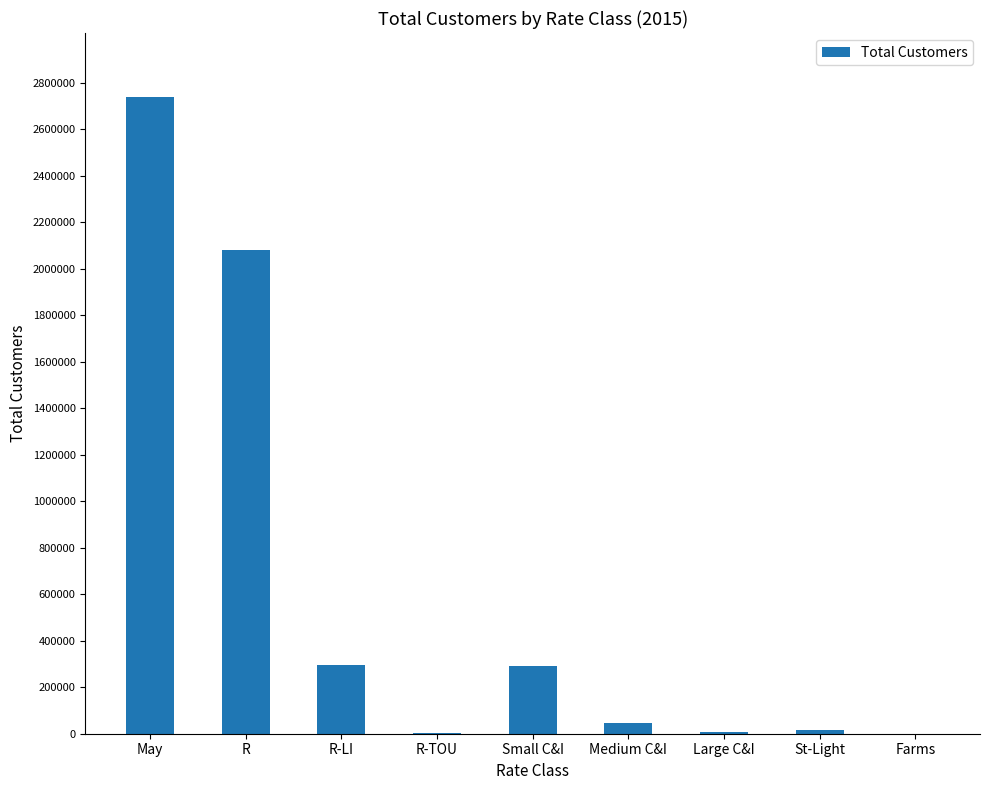

What is the greatest value displayed?

2738949